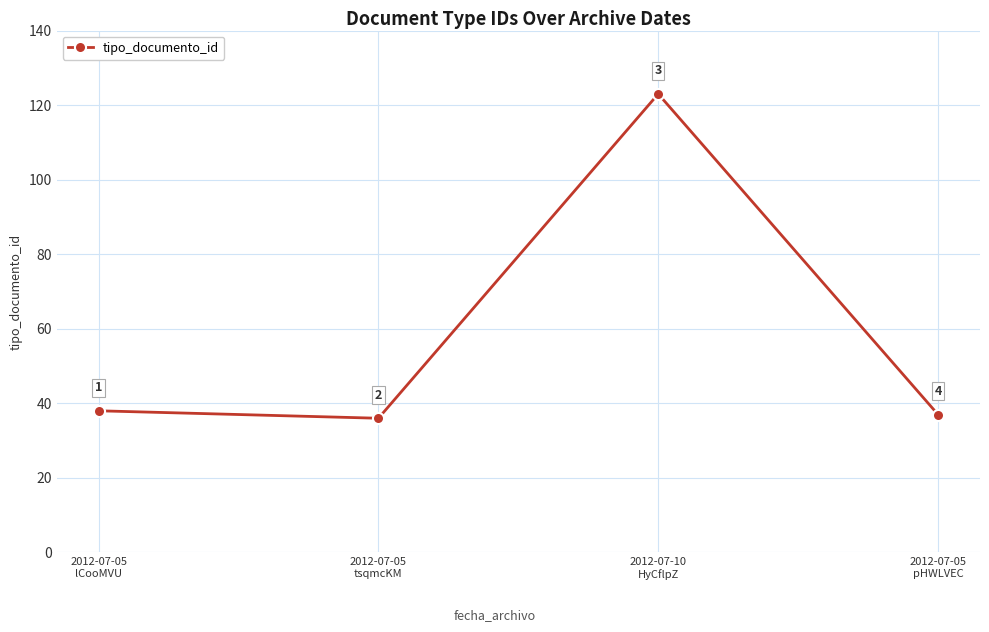

What is the smallest value displayed?

36